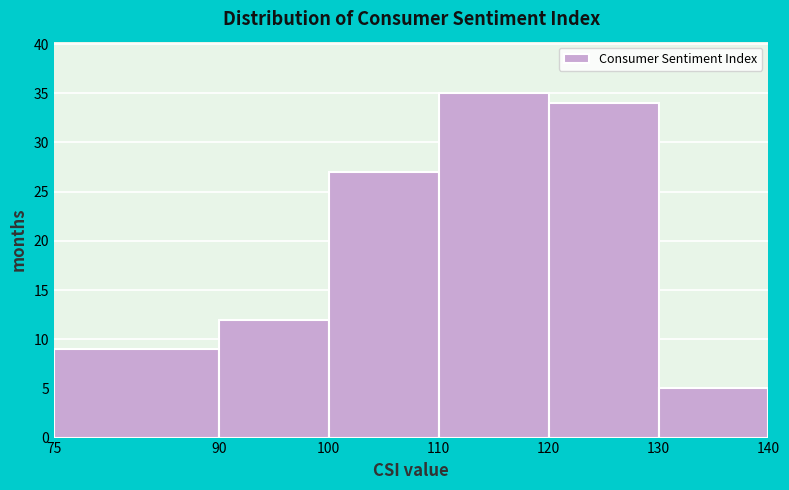

What is the height of the bar covering 75 to 90 on the x-axis? The values are not printed on the chart, so give them approximately, as read against the axis.

9